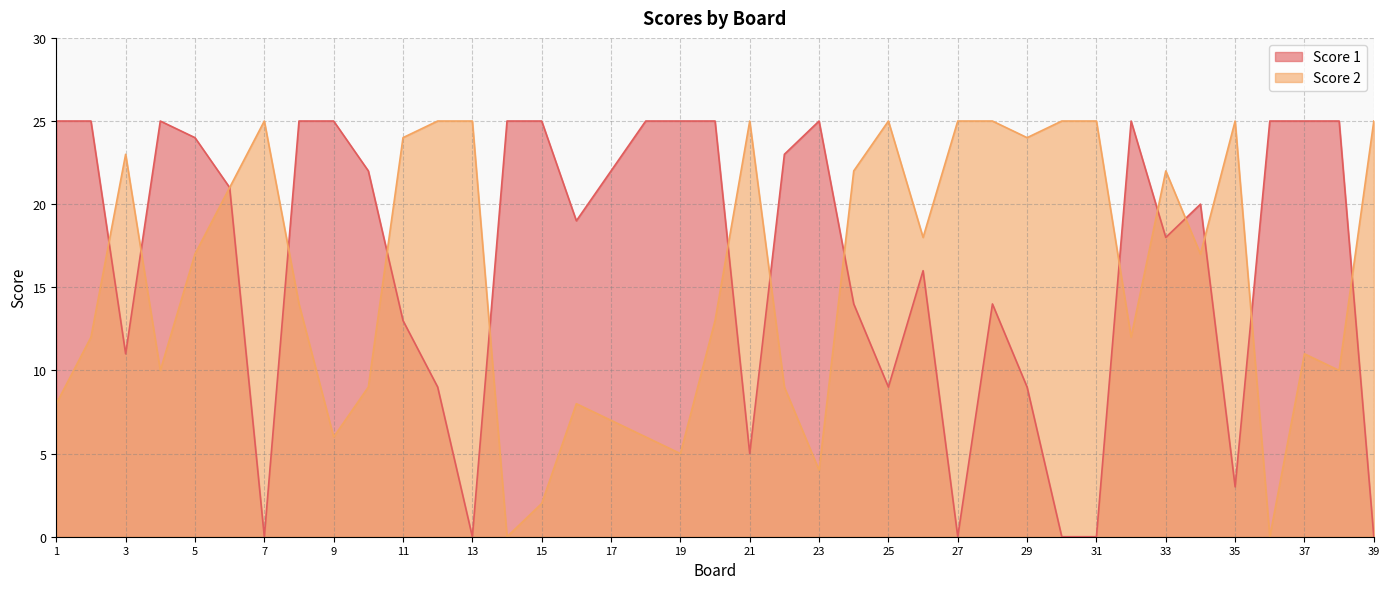

At which category is the sum across all series the highest?

6